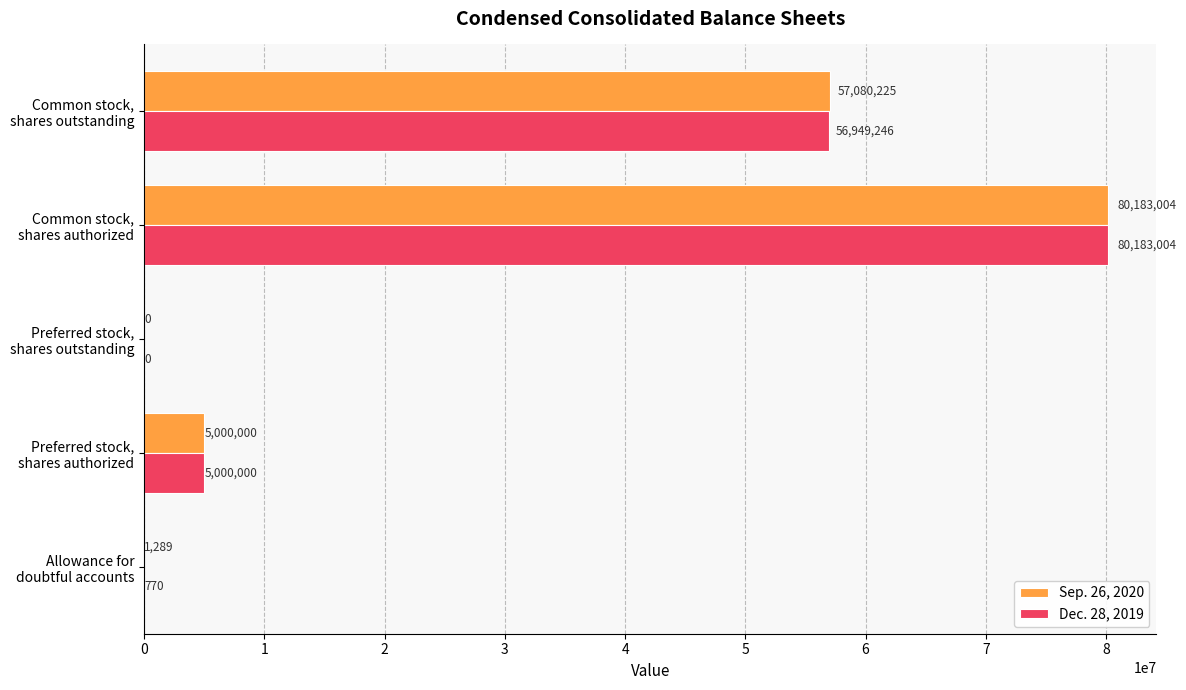

Count the number of categories in the chart.

5